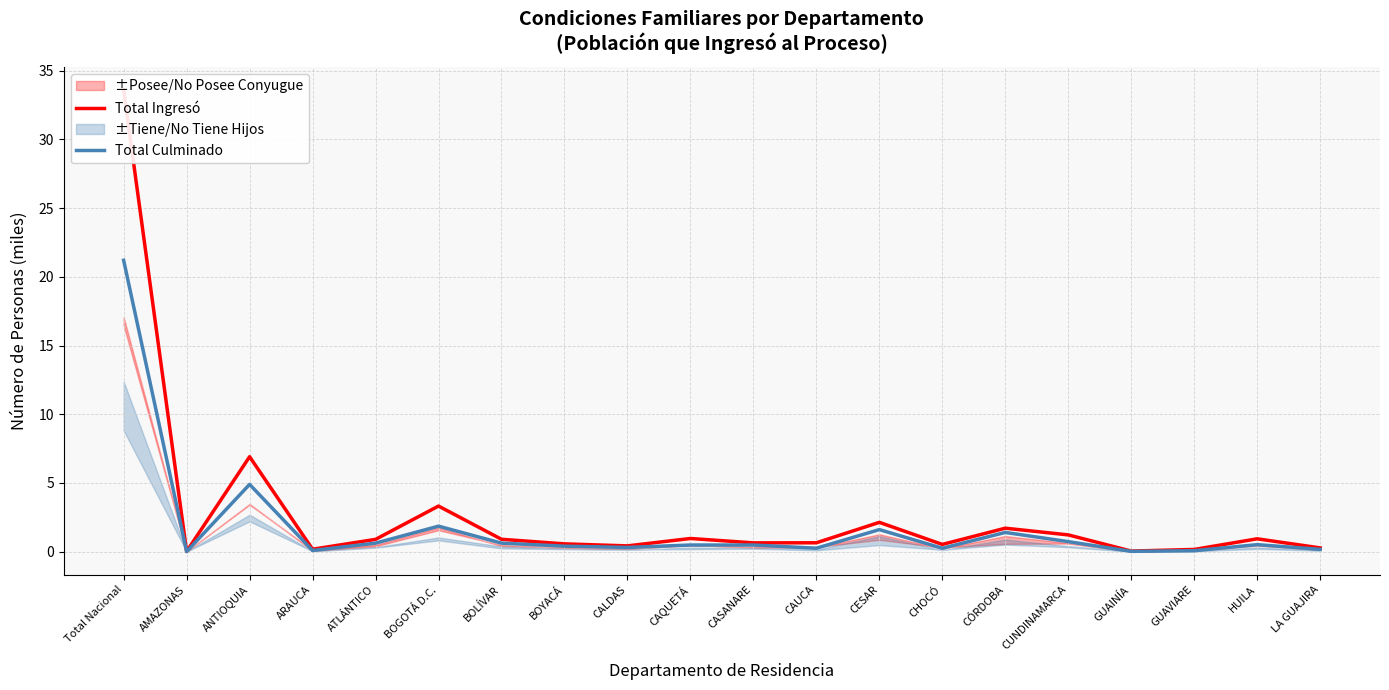

What is the highest value of the Total Culminado series?

21.2